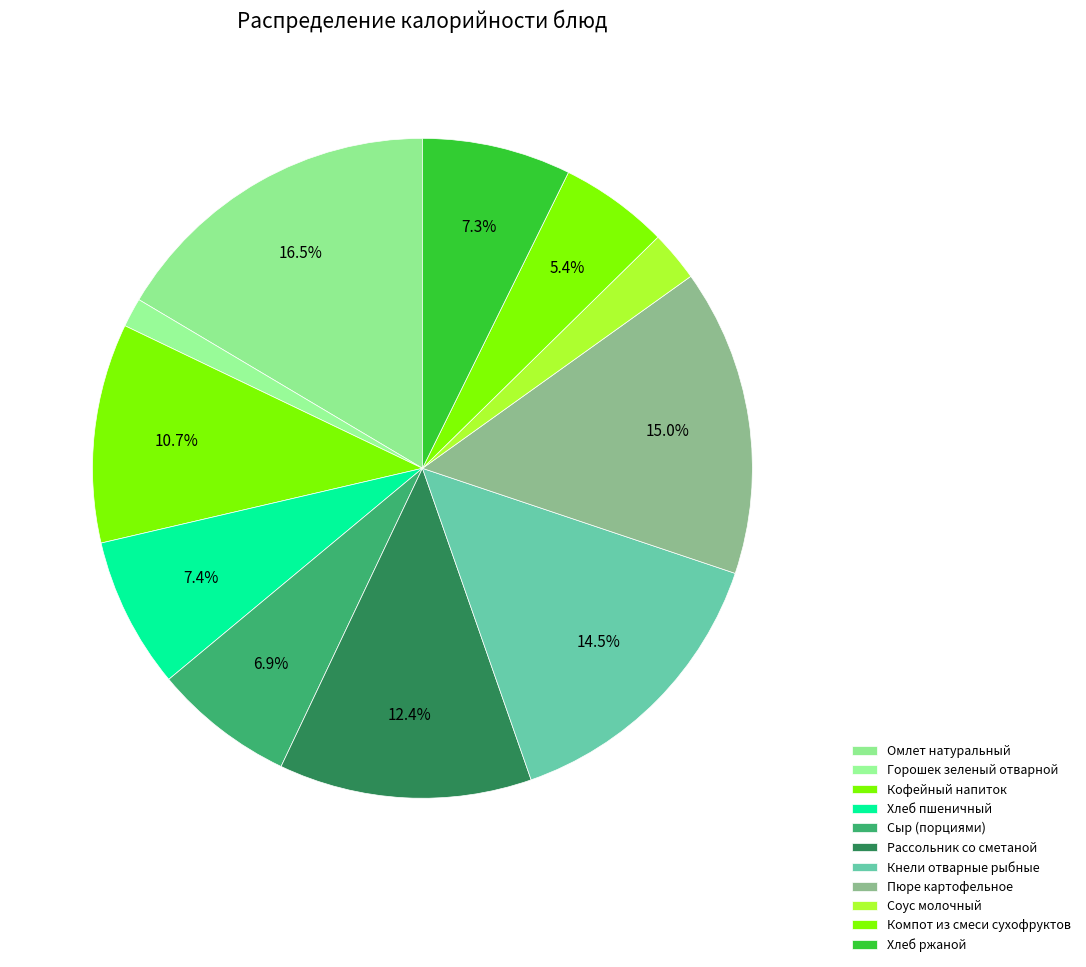

Count the number of slices in the pie.

11